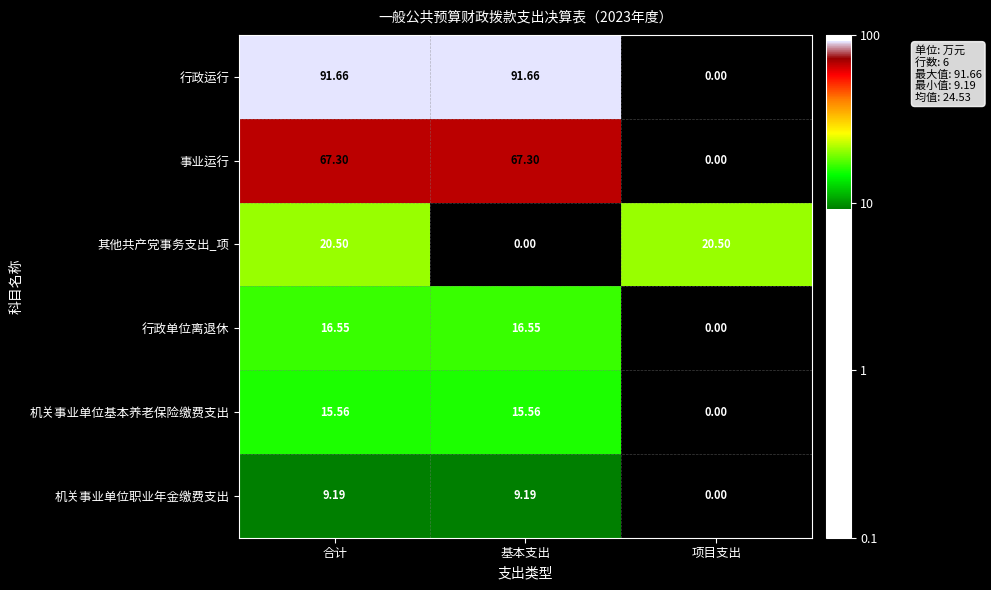

Where does the 机关事业单位基本养老保险缴费支出 series first go above 15?

合计